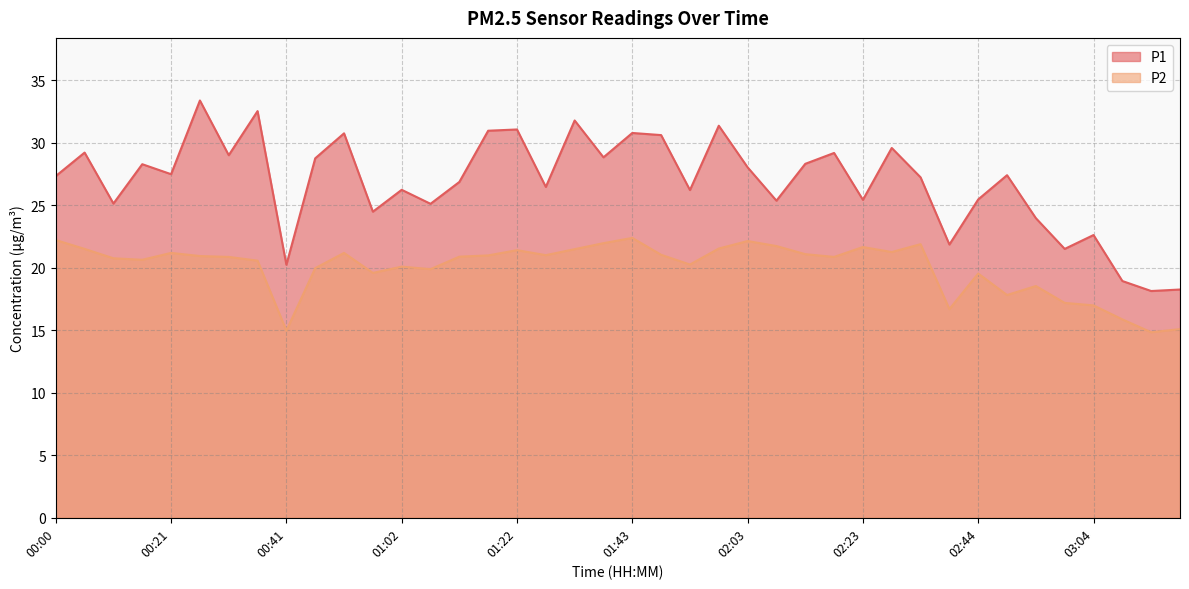

List the series in order of their peak value, lowest first.

P2, P1